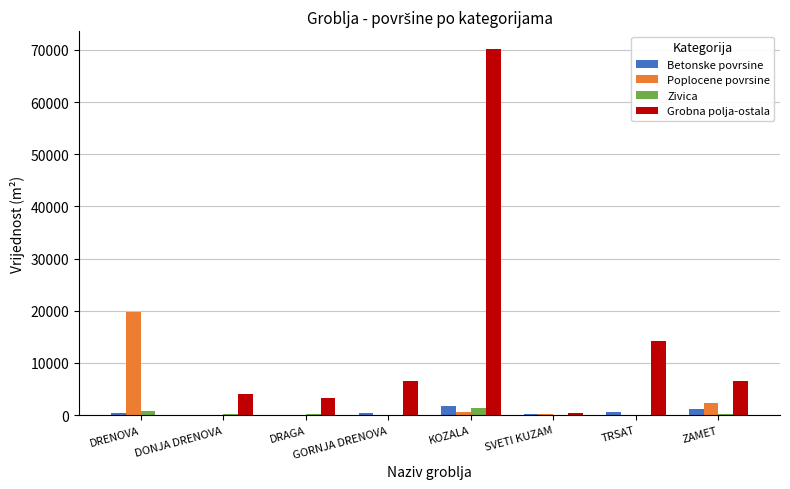

Which series has the largest total across all categories?

Grobna polja-ostala